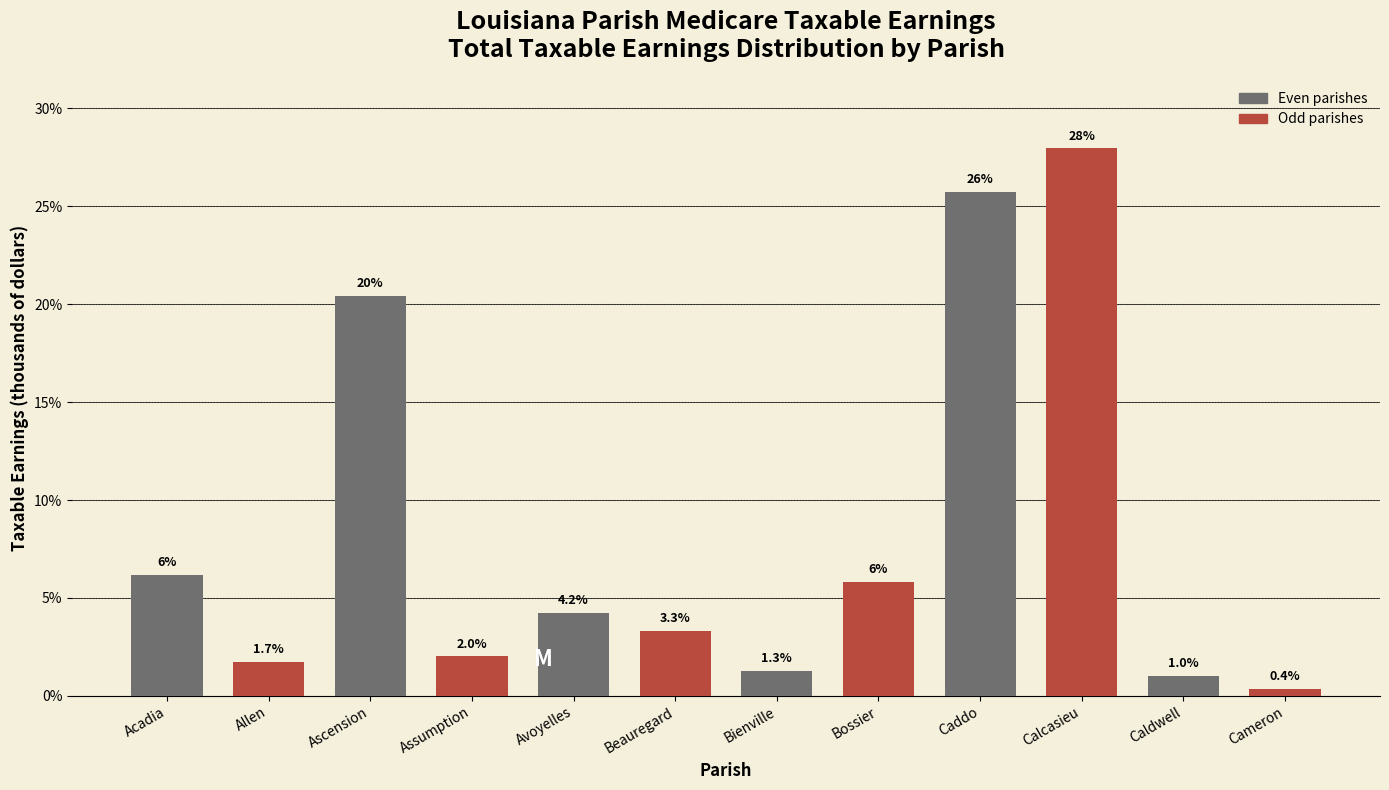

Reading left to right, transcribe all the data shown in this chart.

6.2	1.7	20.4	2.0	4.2	3.3	1.3	5.8	25.7	28.0	1.0	0.4